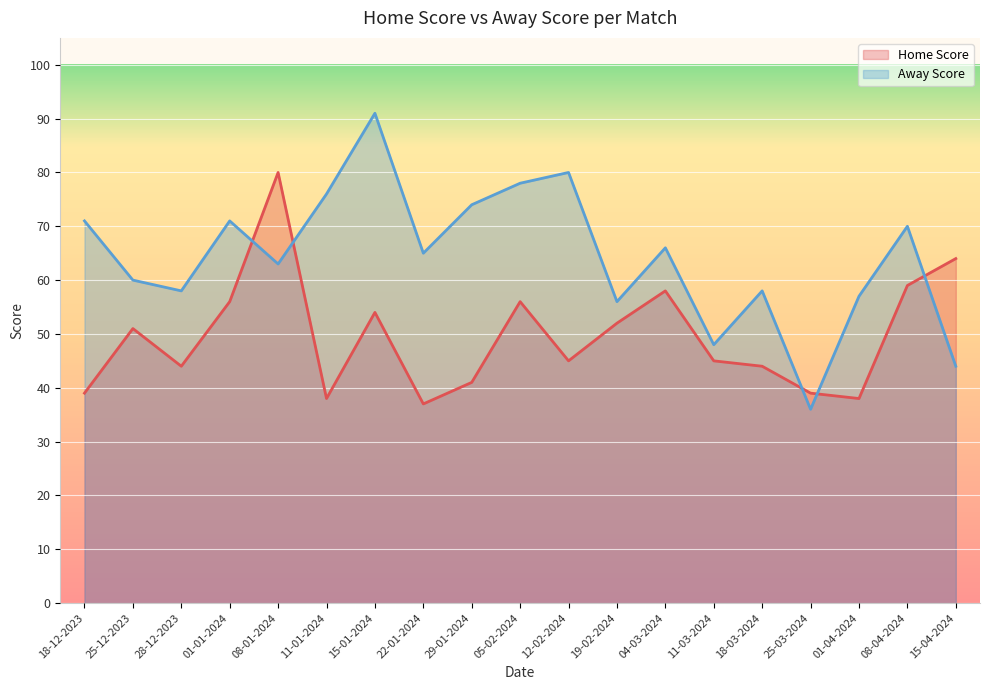

What are all the series names shown in the legend?

Home Score, Away Score